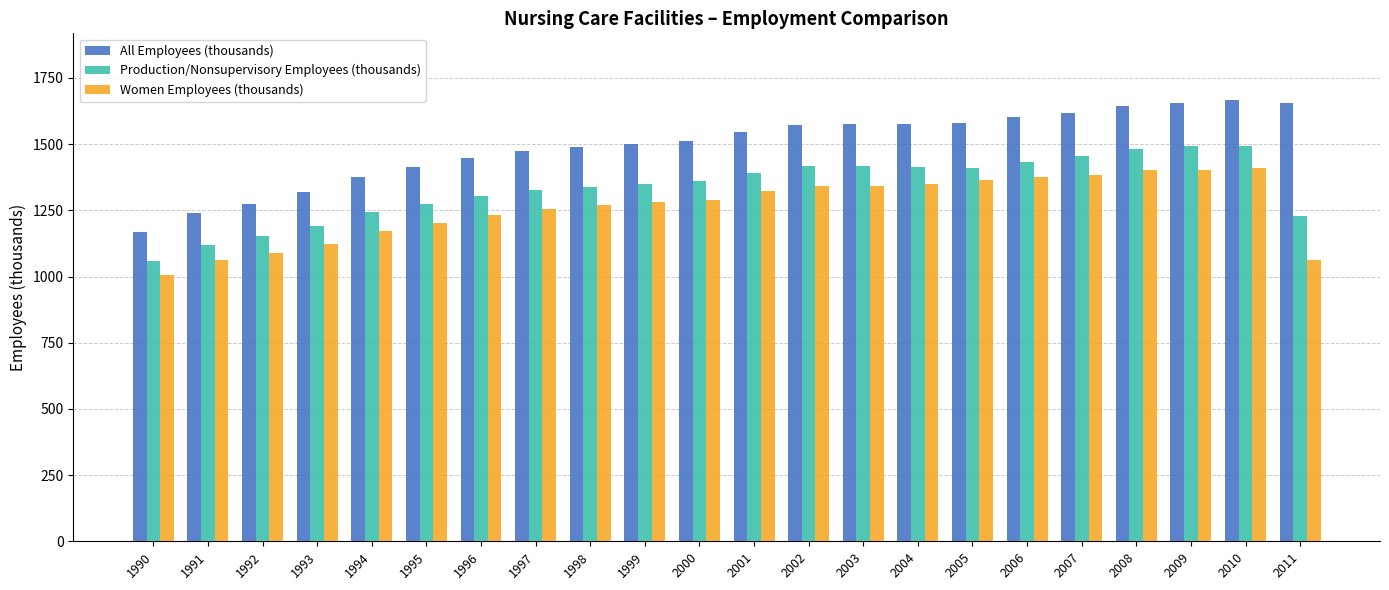

What is the minimum value shown in the chart?

1005.5